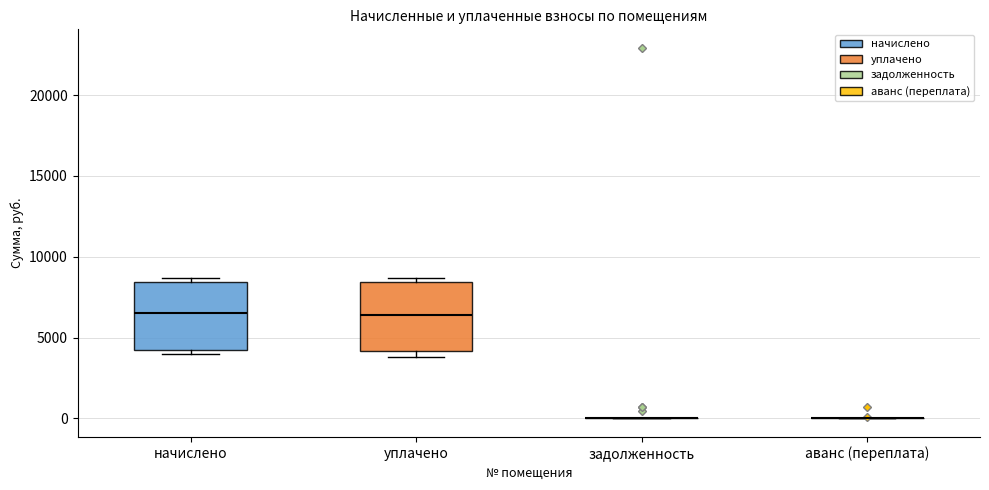

Reading left to right, transcribe this box plot: for each box, give where its median line is, the range the box spans, and where its two whiskers end, as read against the y-axis. The values are not printed on the chart, so give them approximately, as read against the axis.

начислено: median 6500, box 4000 to 8500, whiskers 4000 (just below the box's lower edge) to 8500 (just above the box's upper edge)
уплачено: median 6500, box 4000 to 8500, whiskers 4000 (just below the box's lower edge) to 8500 (just above the box's upper edge)
задолженность: box collapsed to a line at 0, whiskers 0 to 0
аванс (переплата): box collapsed to a line at 0, whiskers 0 to 0